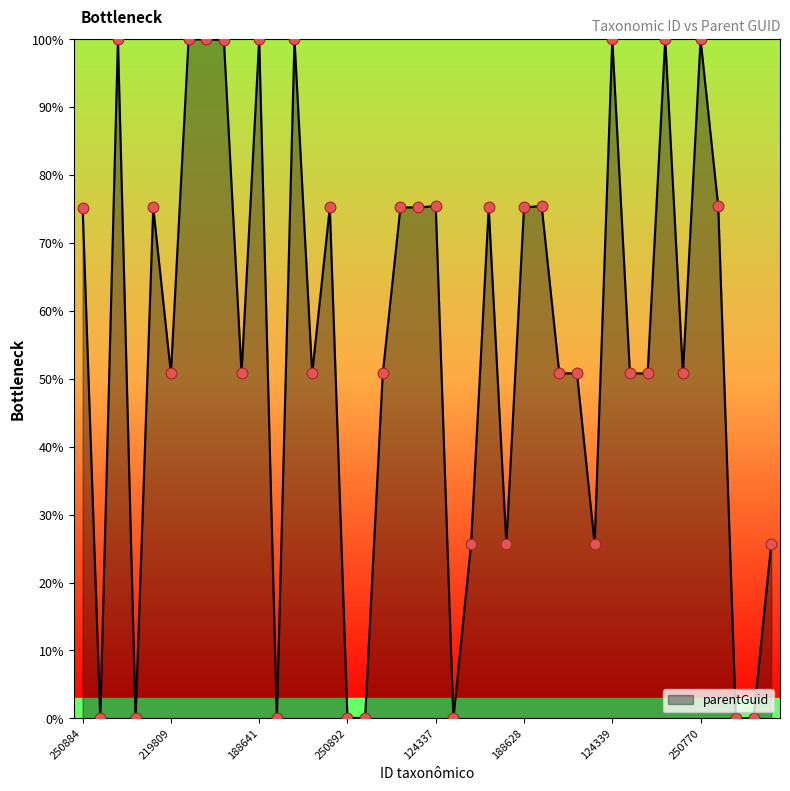

What is the greatest value displayed?

100.0